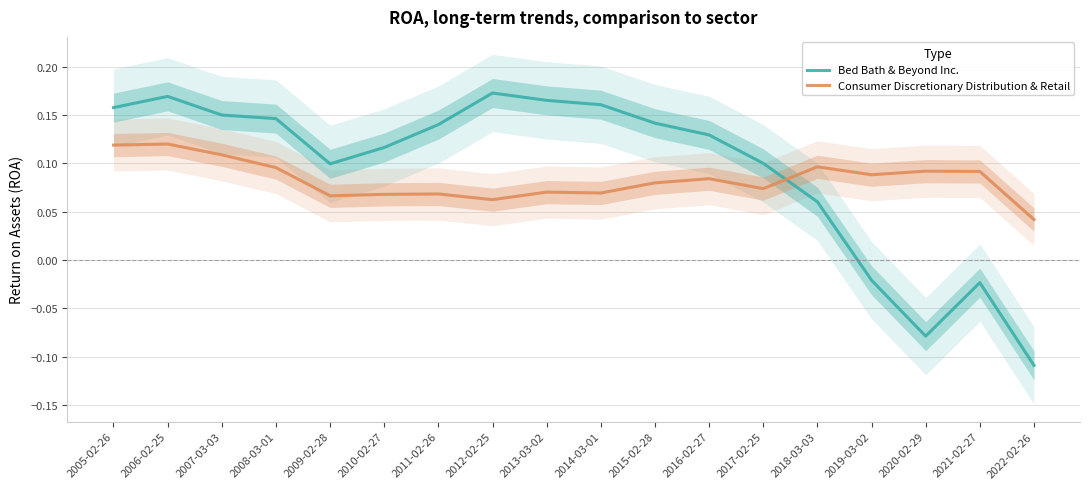

True or false: Bed Bath & Beyond Inc. has more than 0 points higher than both neighbors.

True